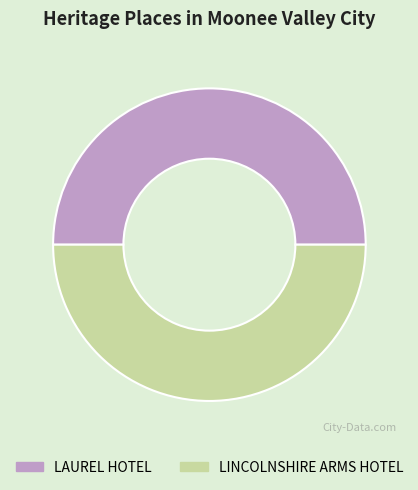

What is the ratio of the value at LINCOLNSHIRE ARMS HOTEL to the value at LAUREL HOTEL?

1.0